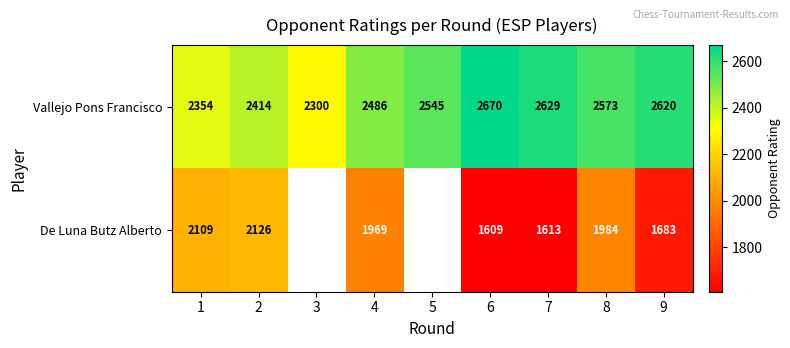

At 4, list the series in order from largest to smallest.

Vallejo Pons Francisco, De Luna Butz Alberto